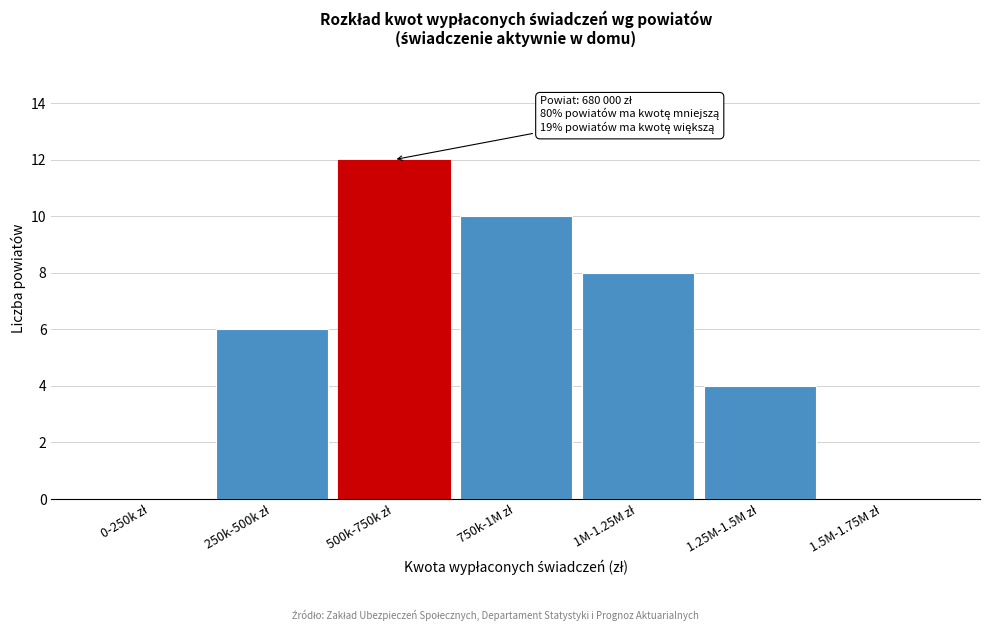

What is the maximum value shown in the chart?

12